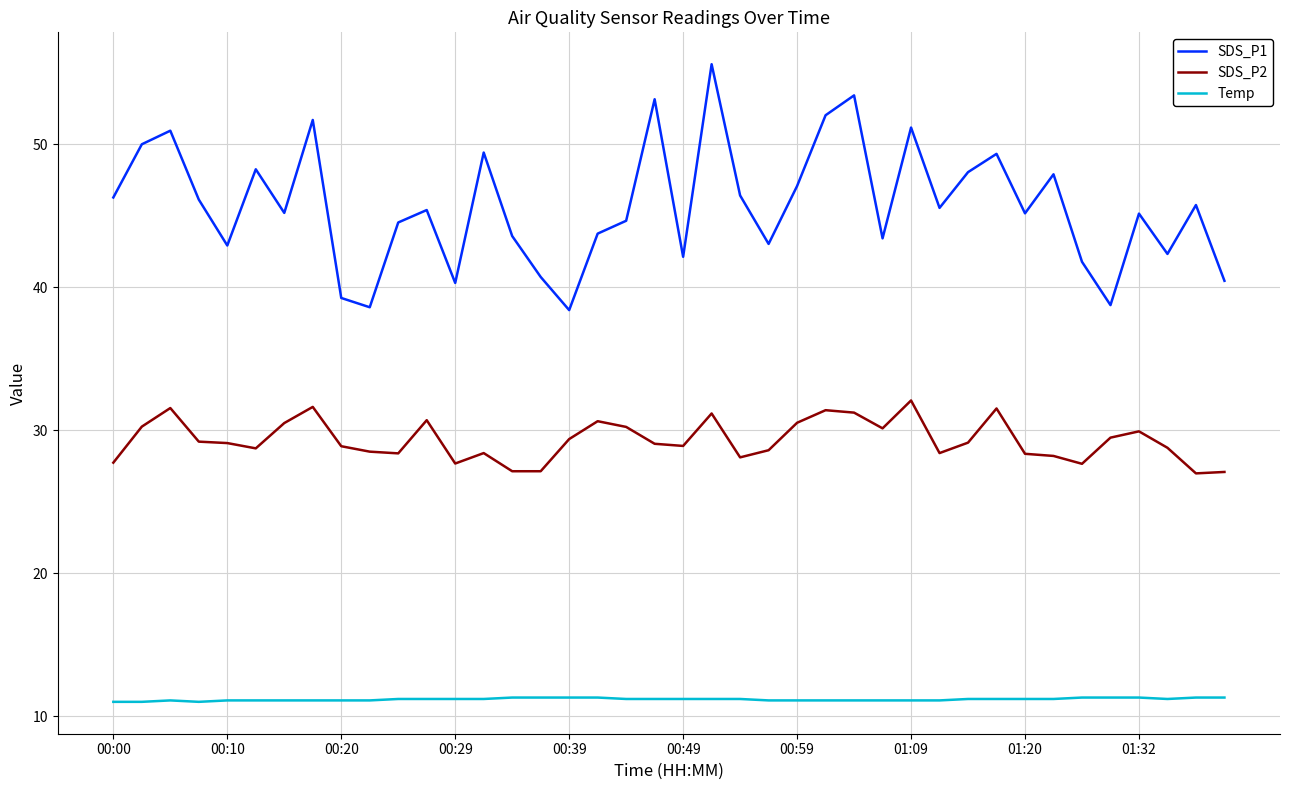

What is the difference between the maximum and minimum values in the SDS_P1 series?

17.2